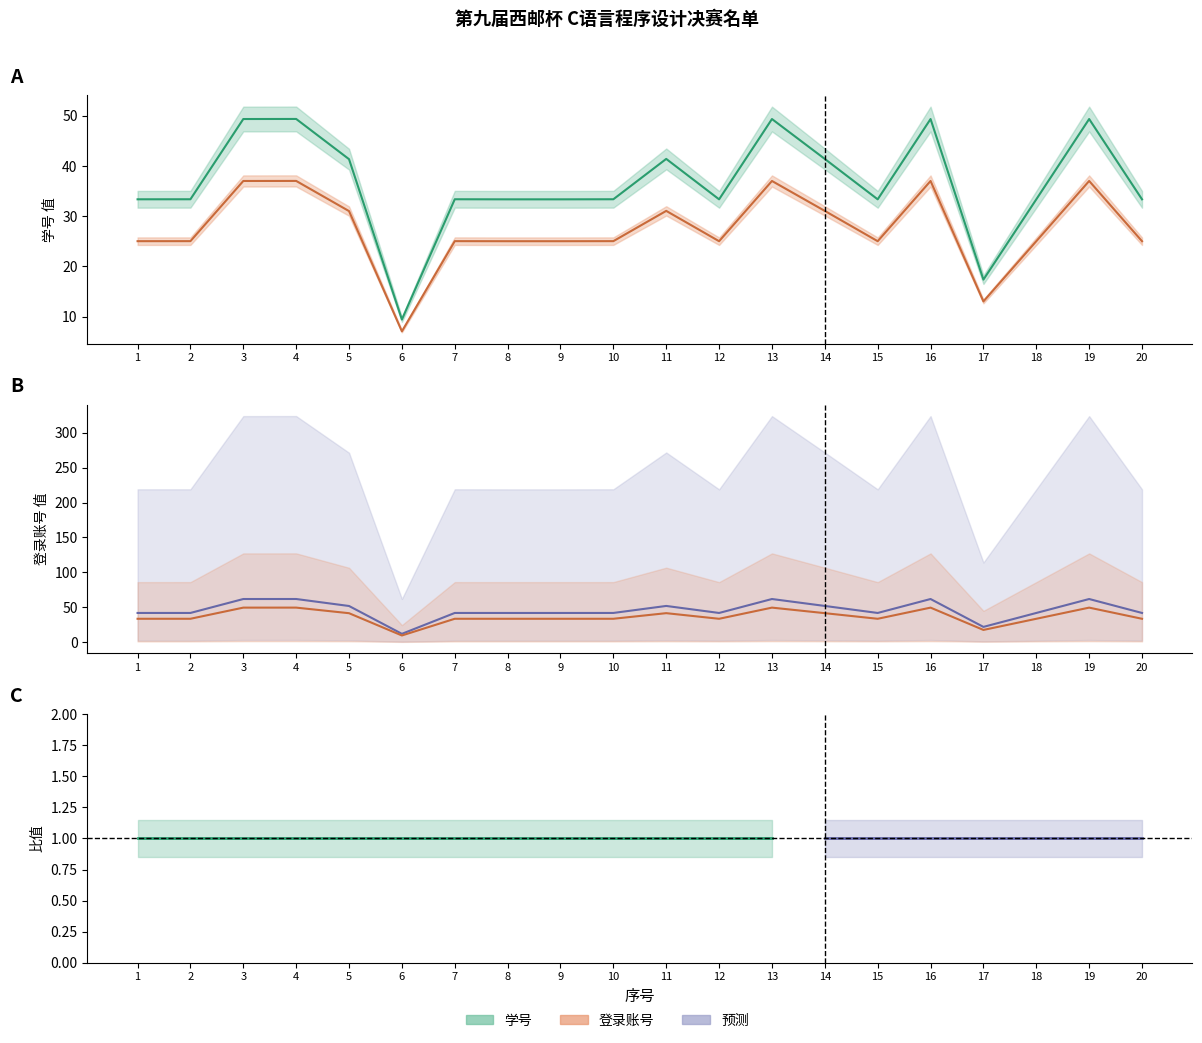

What is the total value across all series at 3?

86.4